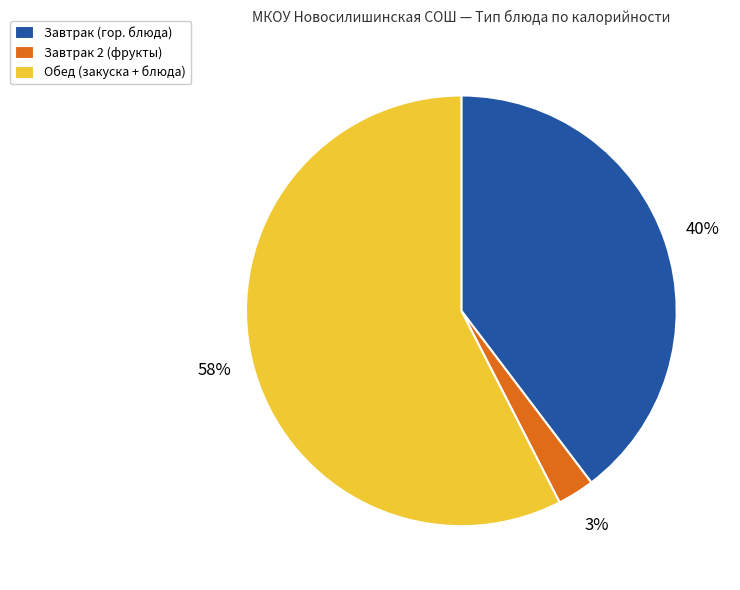

Is there a majority slice in this chart?

Yes